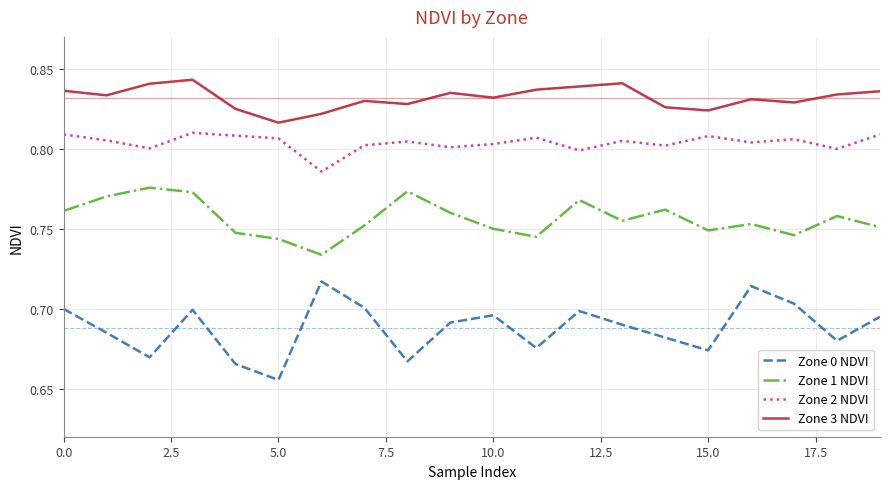

Which series has the largest total across all categories?

Zone 3 NDVI